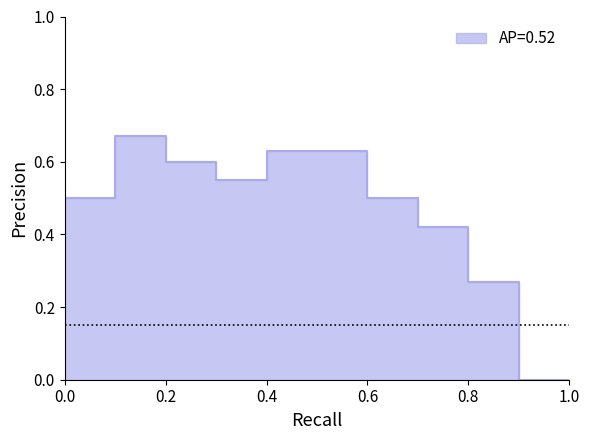

What is the value of the 7th point from the left?

0.5